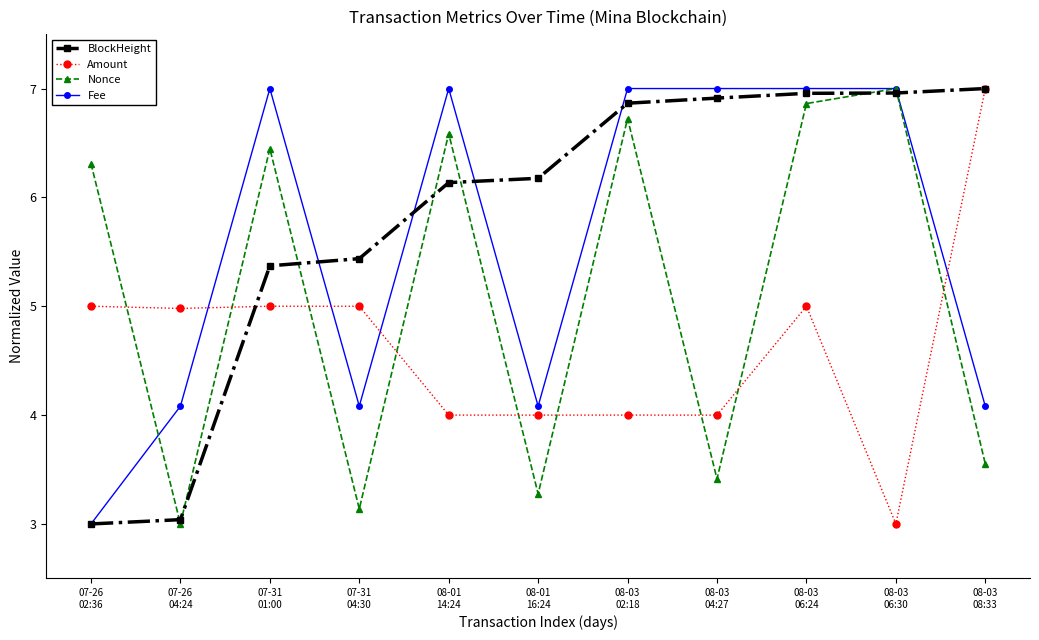

What is the greatest value displayed?

7.0